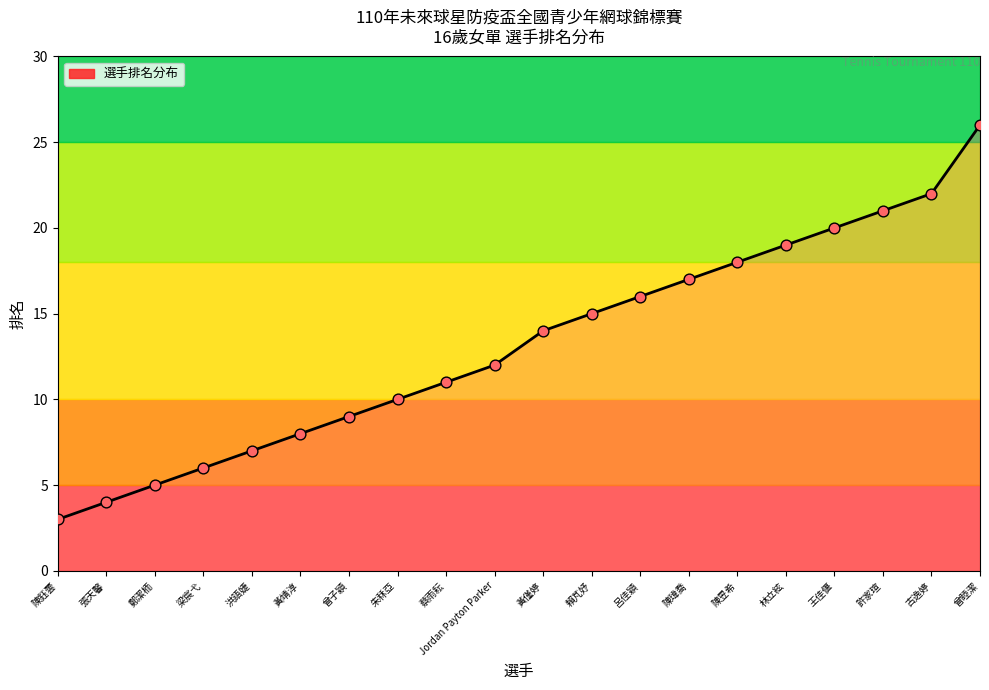

What is the change in value from 鄭潔栭 to 陳瑋喬?

+12